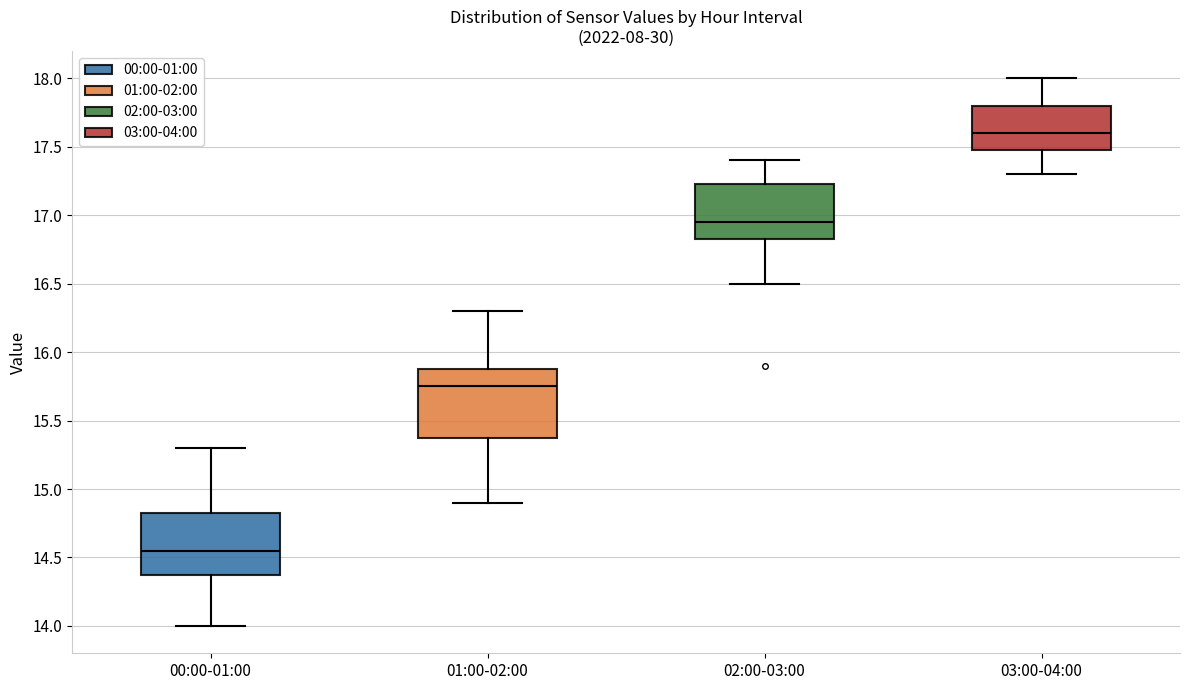

Reading left to right, transcribe this box plot: for each box, give where its median line is, the range the box spans, and where its two whiskers end, as read against the y-axis. The values are not printed on the chart, so give them approximately, as read against the axis.

00:00-01:00: median 14.55, box 14.40 to 14.85, whiskers 14.00 to 15.30
01:00-02:00: median 15.75, box 15.40 to 15.90, whiskers 14.90 to 16.30
02:00-03:00: median 16.95, box 16.85 to 17.25, whiskers 16.50 to 17.40
03:00-04:00: median 17.60, box 17.50 to 17.80, whiskers 17.30 to 18.00